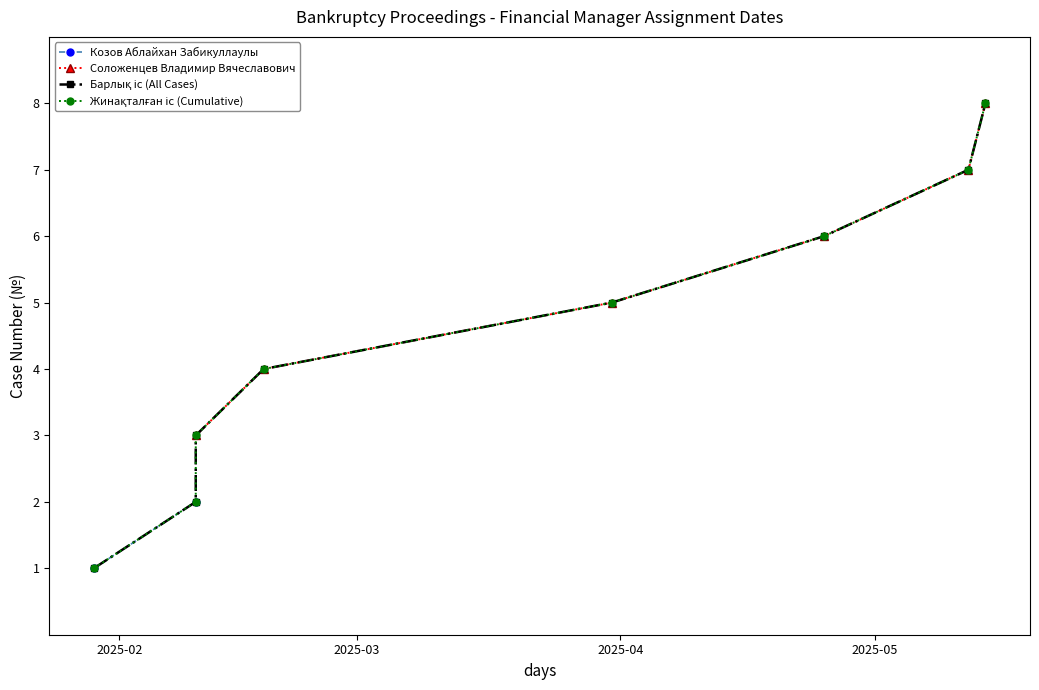

What is the maximum value shown in the chart?

8